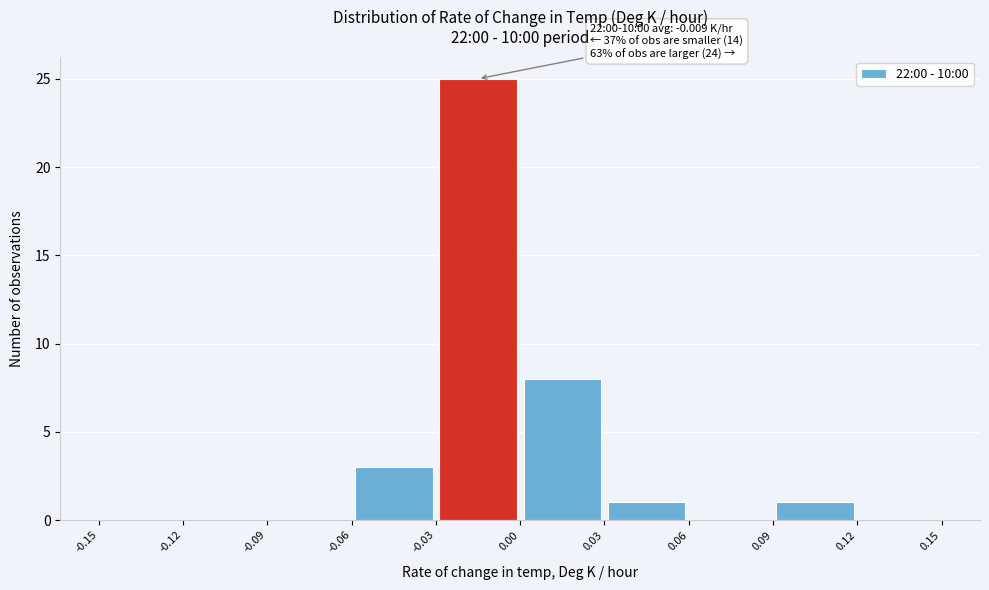

Over which range of the x-axis is the bar tallest?

-0.03 to 0.00